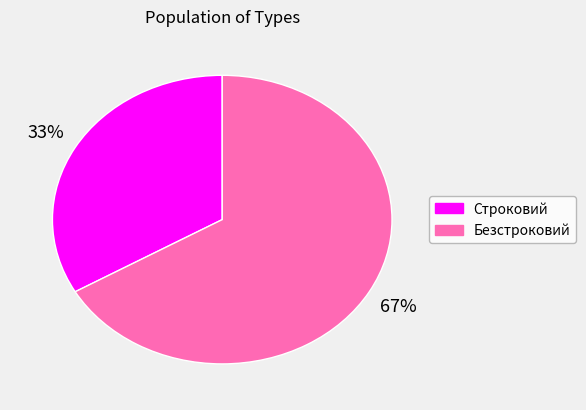

Approximately how many times larger is the value at Безстроковий compared to Строковий?

2.0